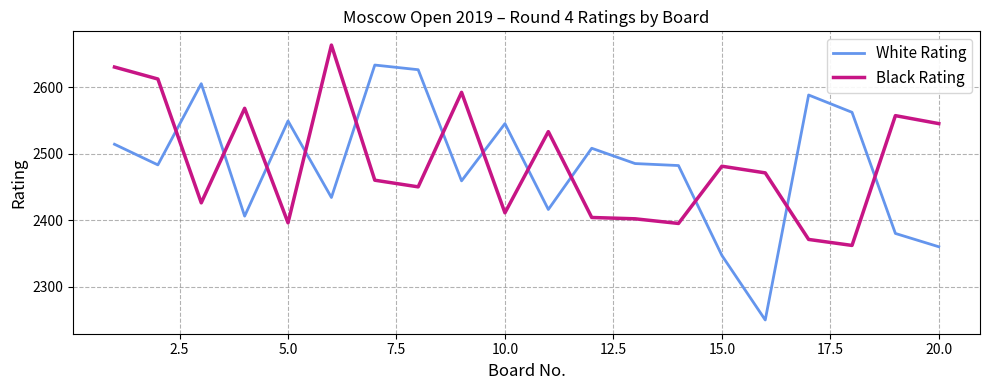

Which series ends up on top after the final intersection of Black Rating and White Rating?

Black Rating